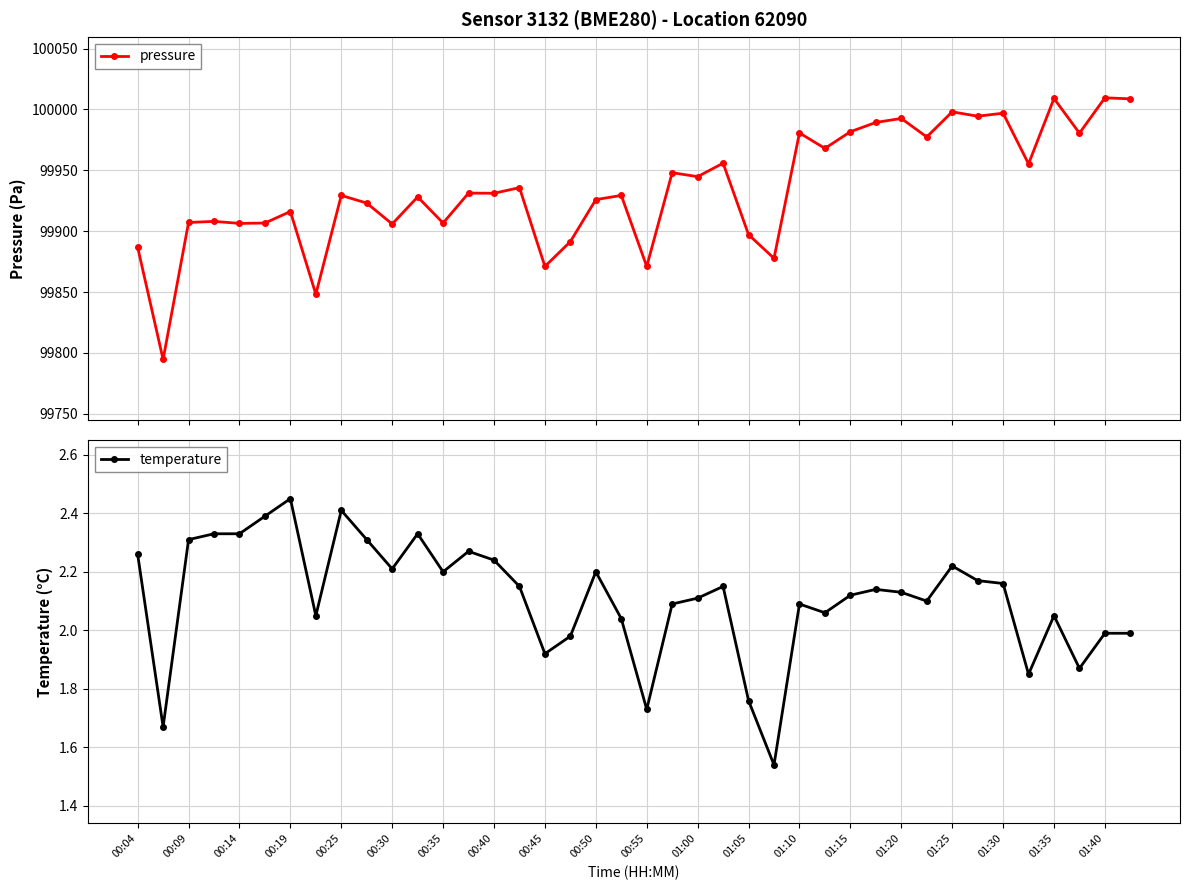

What are all the series names shown in the legend?

pressure, temperature